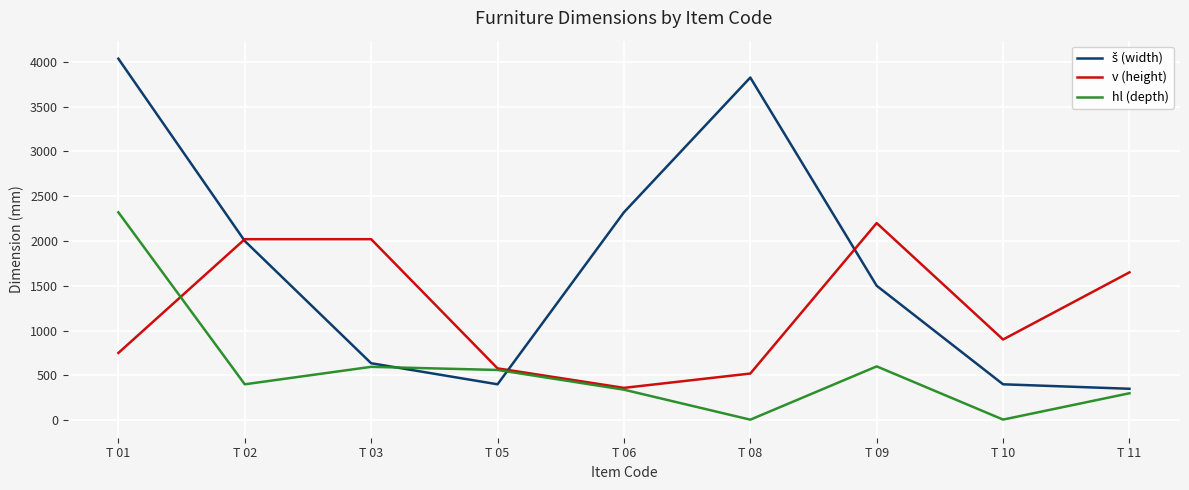

At which category is the sum across all series the highest?

T 01